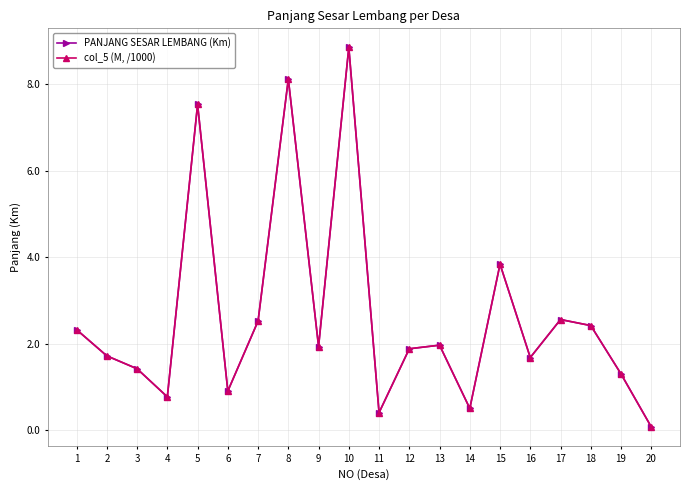

How many interior local peaks does the PANJANG SESAR LEMBANG (Km) series have?

6